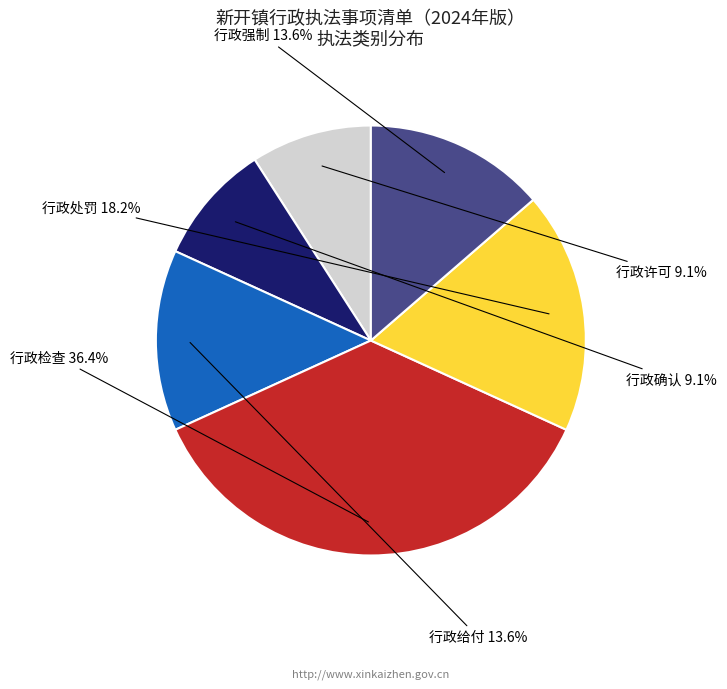

Is there any slice that represents more than half of the pie?

No